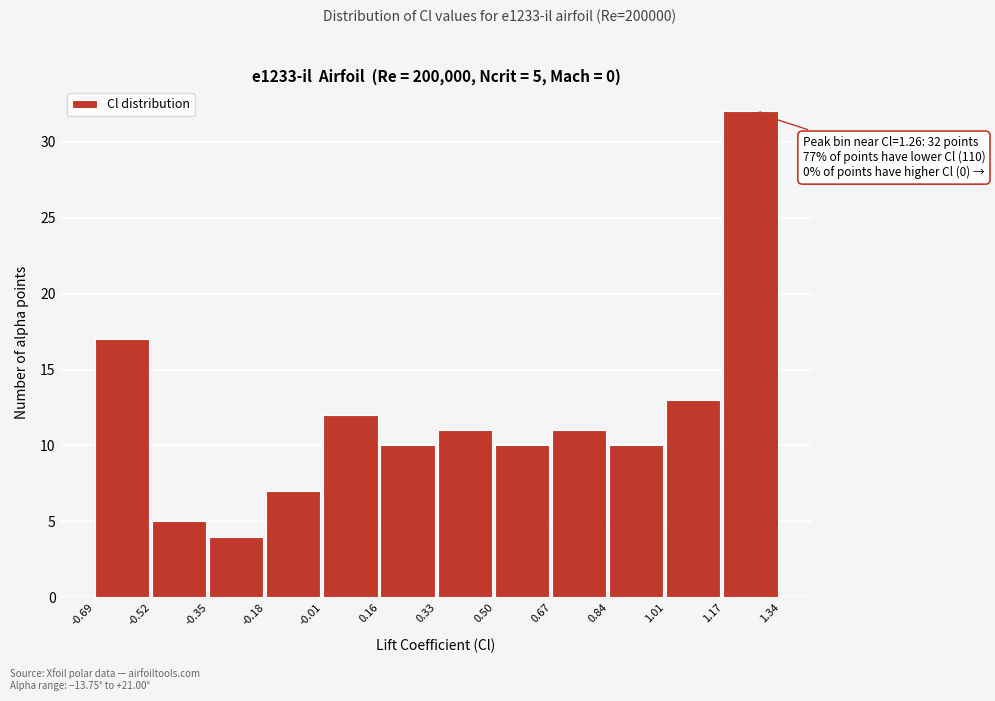

Which range on the x-axis has the tallest bar?

1.17 to 1.34